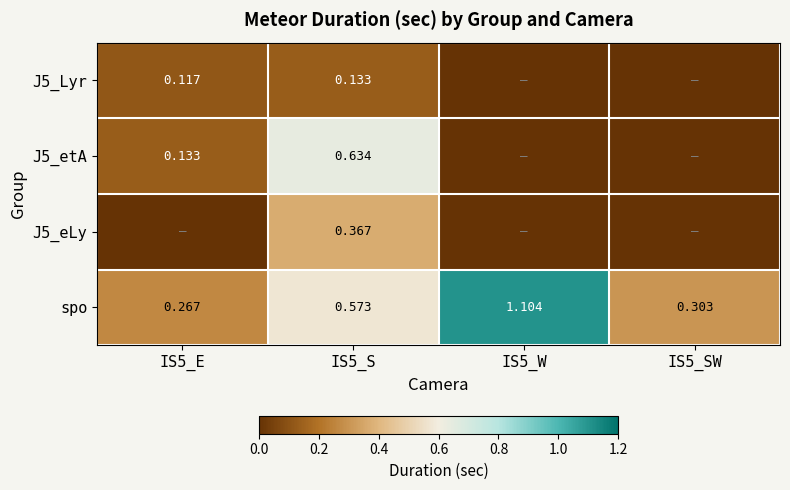

What is the difference between the second highest and second lowest values in the spo series?

0.3